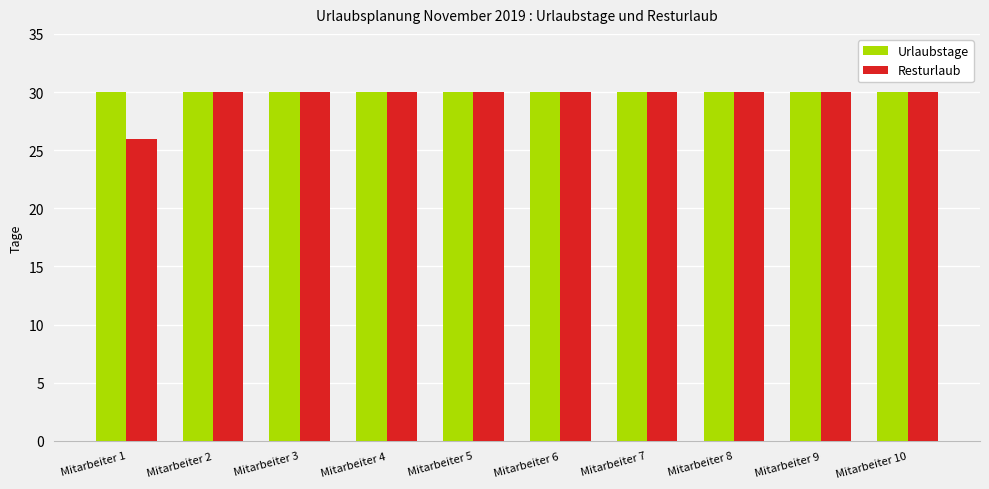

The value of Resturlaub at Mitarbeiter 10 is 12. True or false?

False